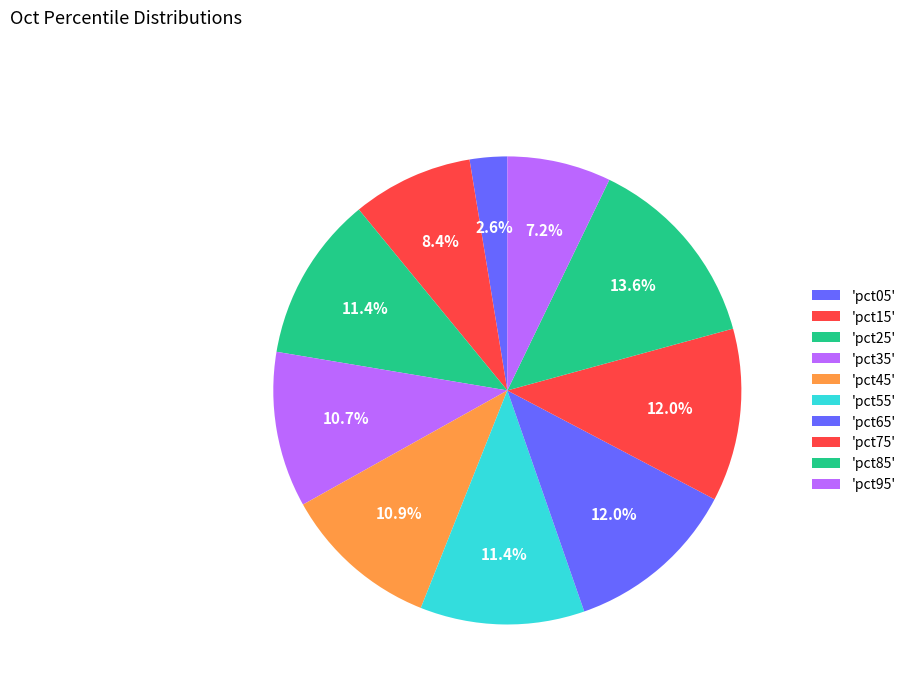

To the nearest percent, what is the difference between the largest and smallest slice percentages?

11%